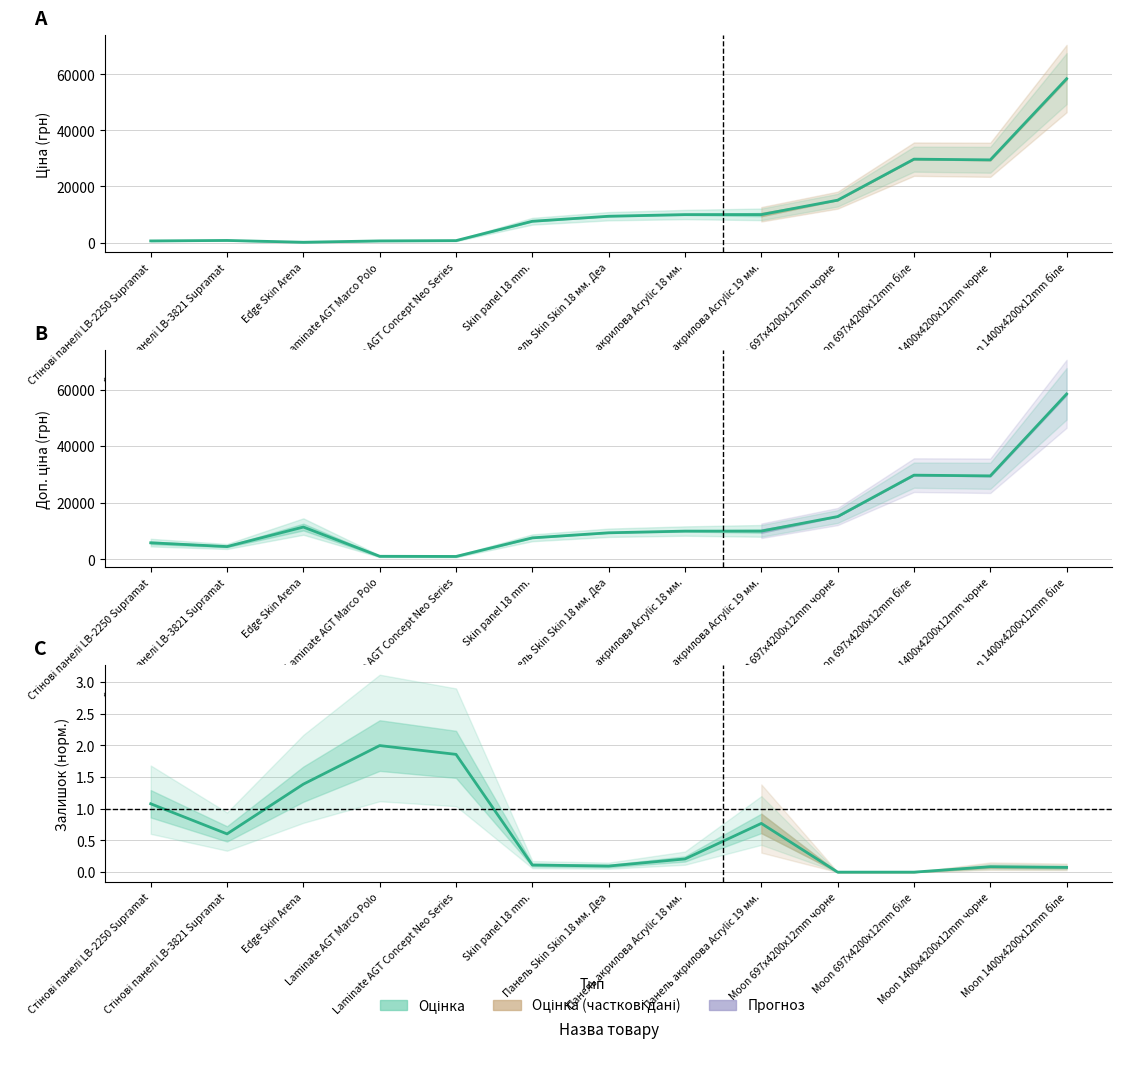

What is the minimum value for Ціна?

114.1